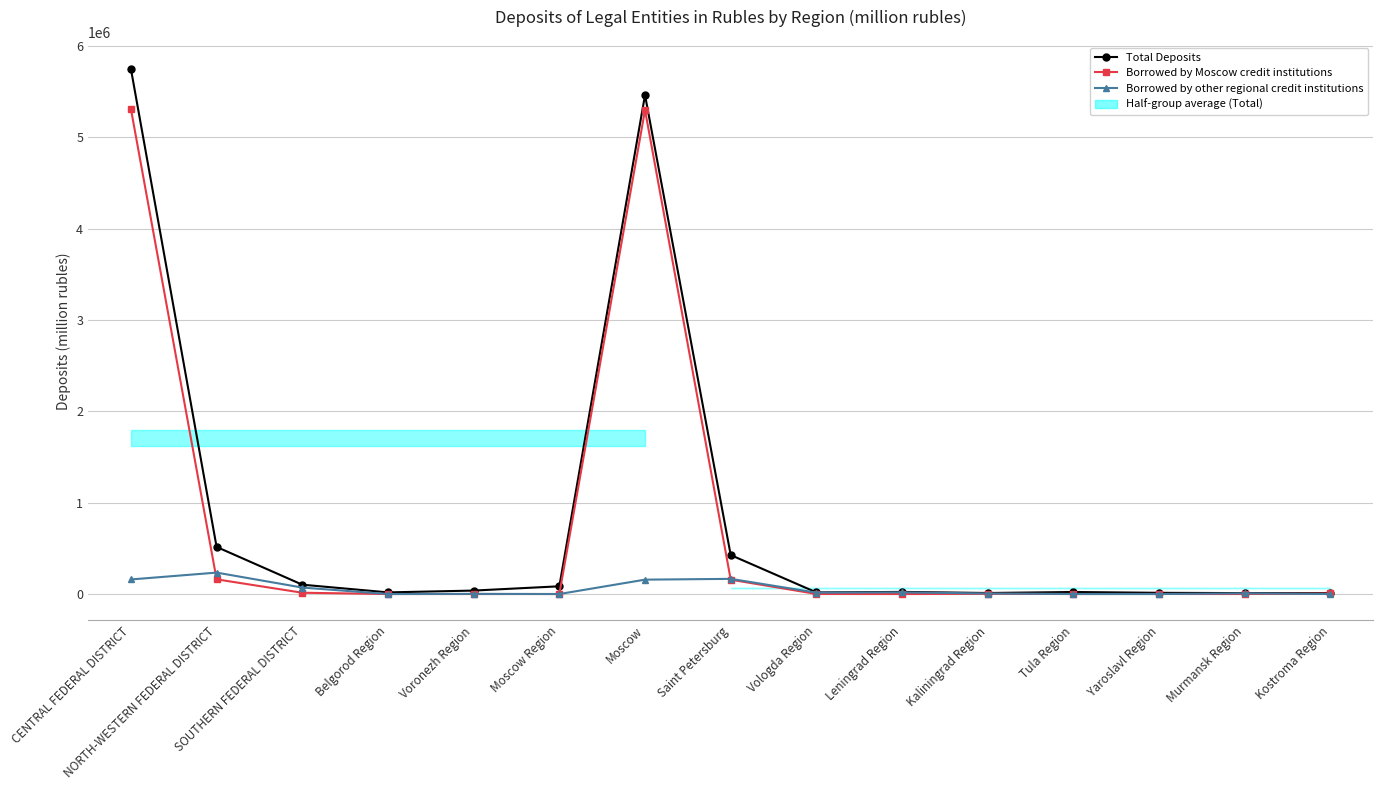

The value of Borrowed by Moscow credit institutions at CENTRAL FEDERAL DISTRICT is 5311010. True or false?

True